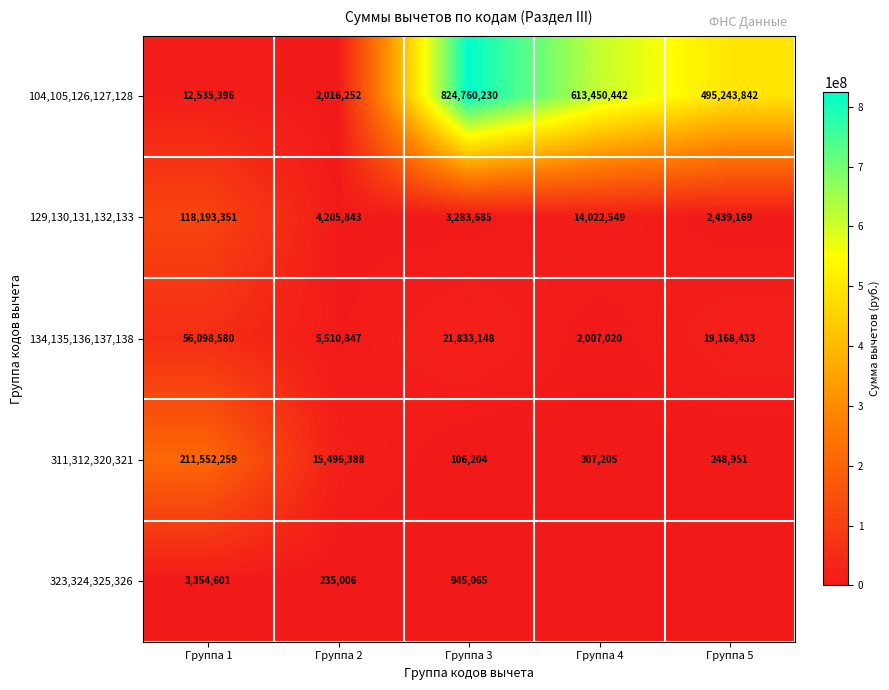

Which category has the highest value across all series?

Группа 3